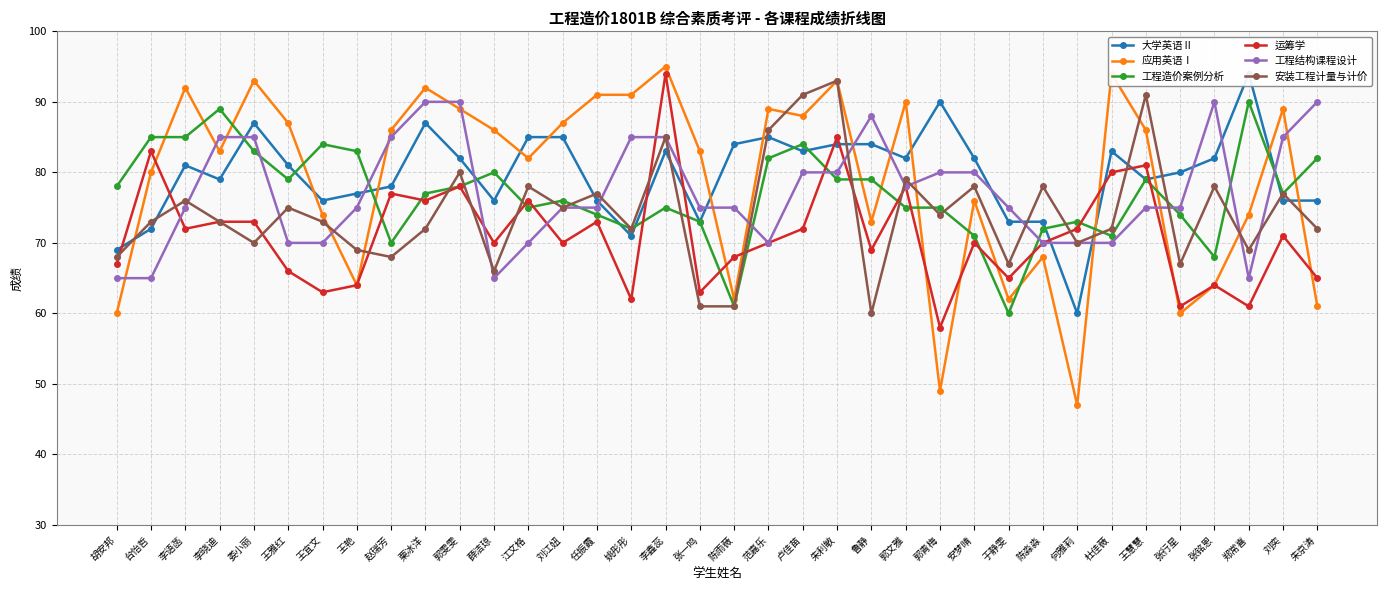

How many intersections are there between 工程结构课程设计 and 大学英语Ⅱ?

15